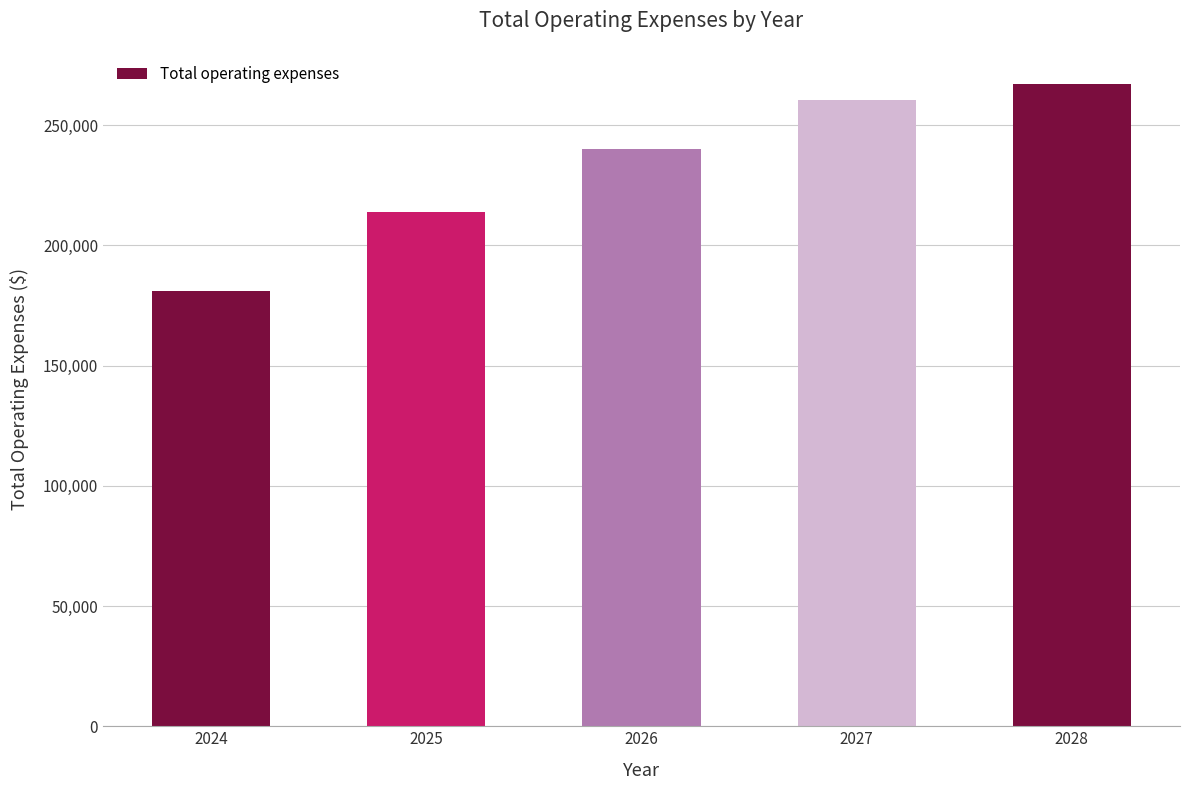

List the labels in order of value, smallest first.

2024, 2025, 2026, 2027, 2028